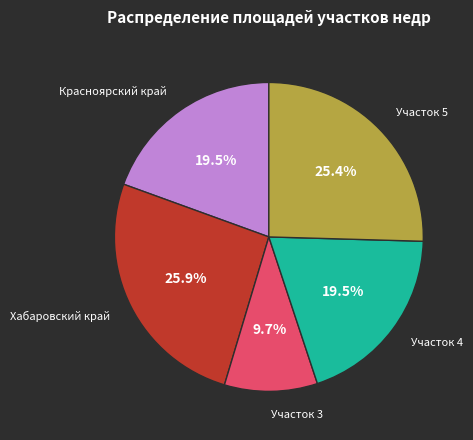

Do Участок 4 and Участок 3 together represent more than half of the pie?

No